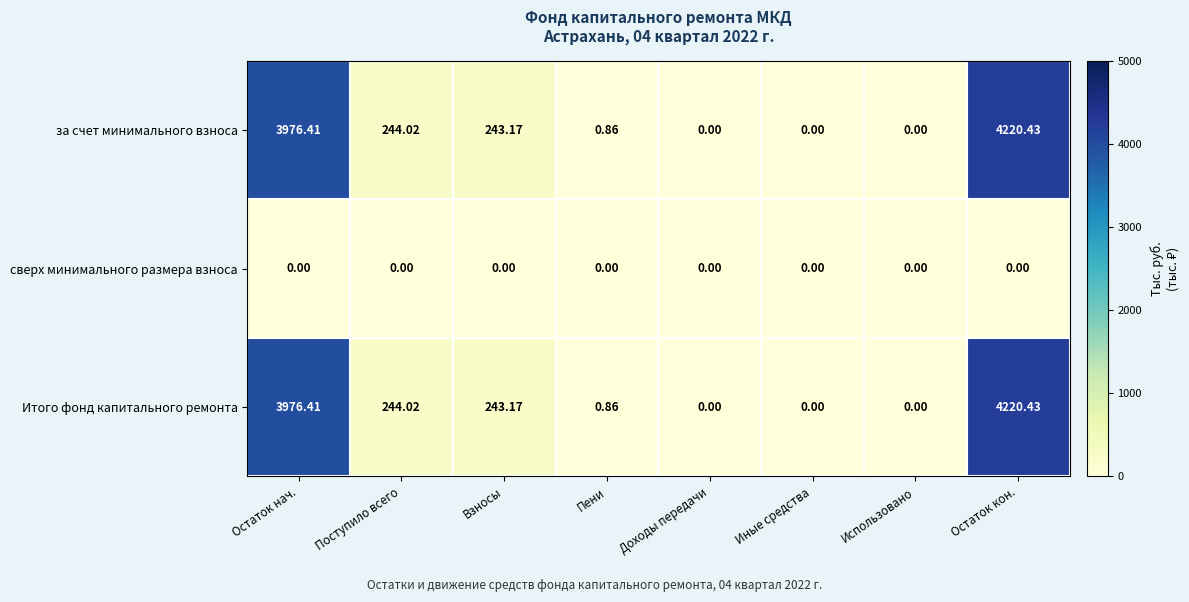

At which label does Итого фонд капитального ремонта first exceed 243?

Остаток нач.